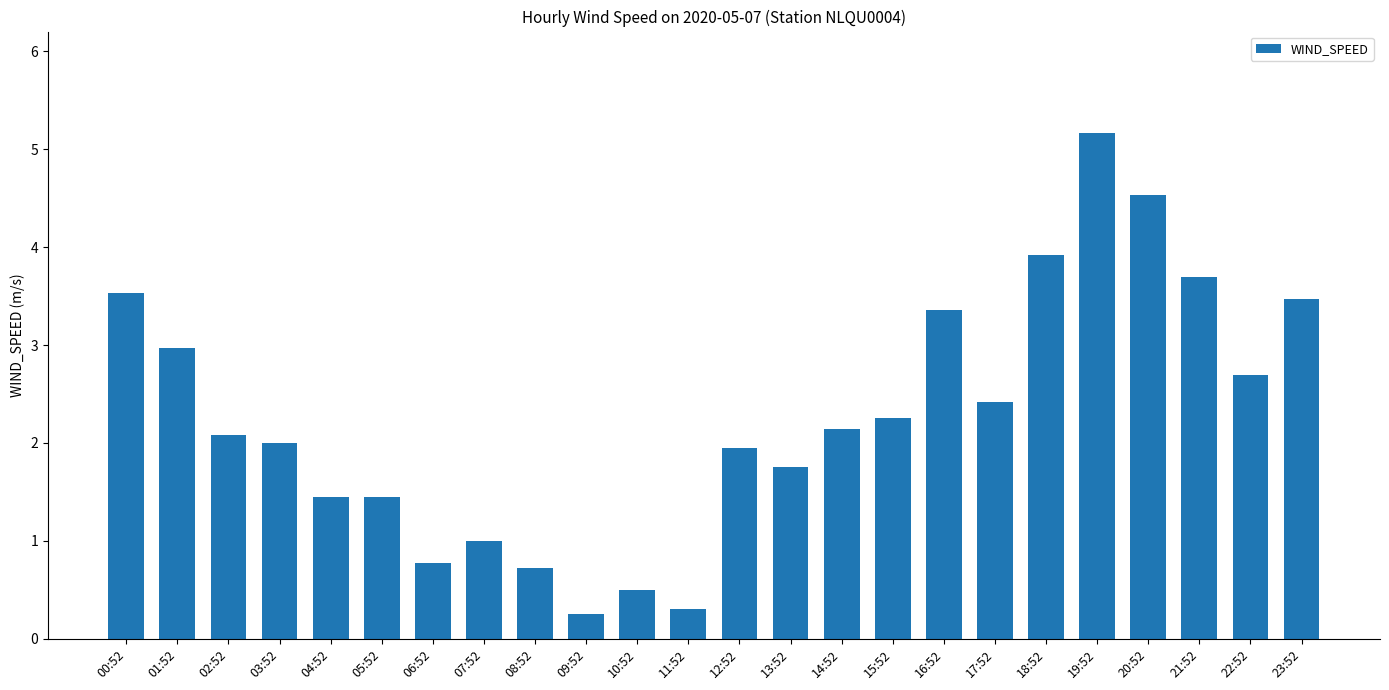

How many bars are there in total?

24